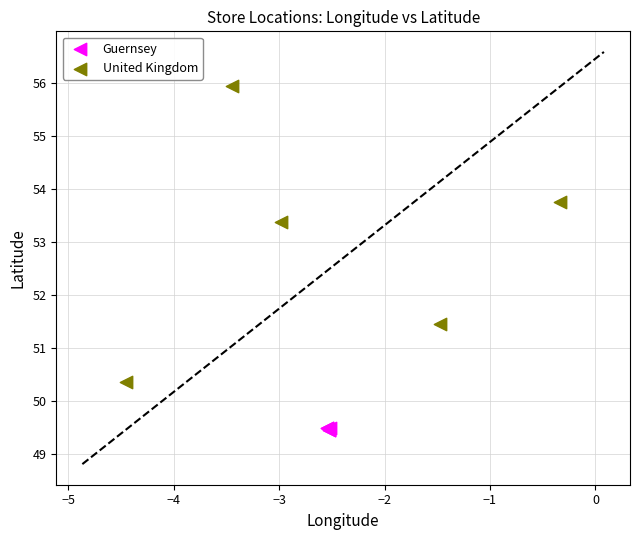

Which series reaches the minimum Y coordinate?

Guernsey